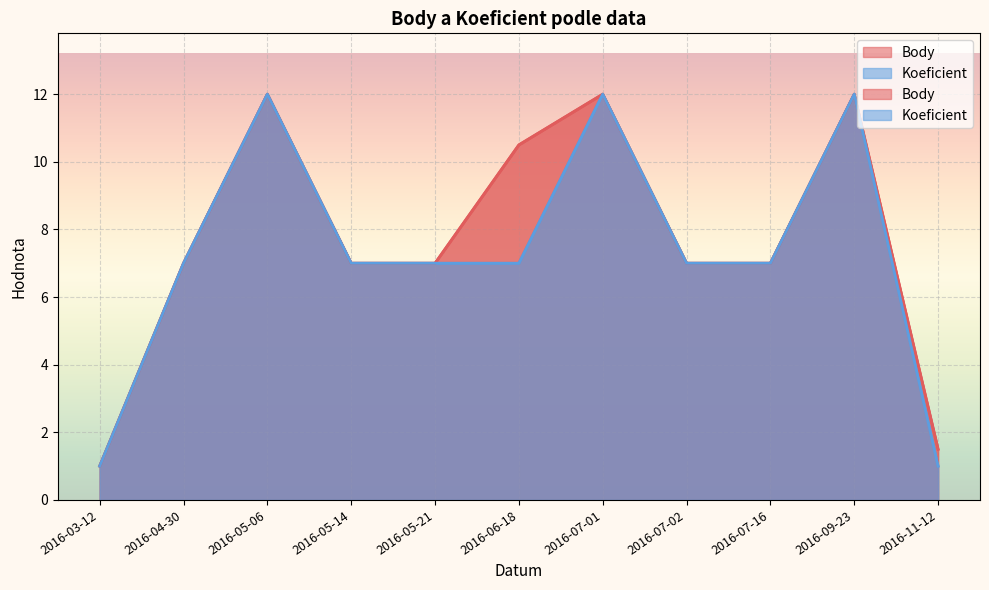

True or false: Body and Koeficient intersect in this chart.

False